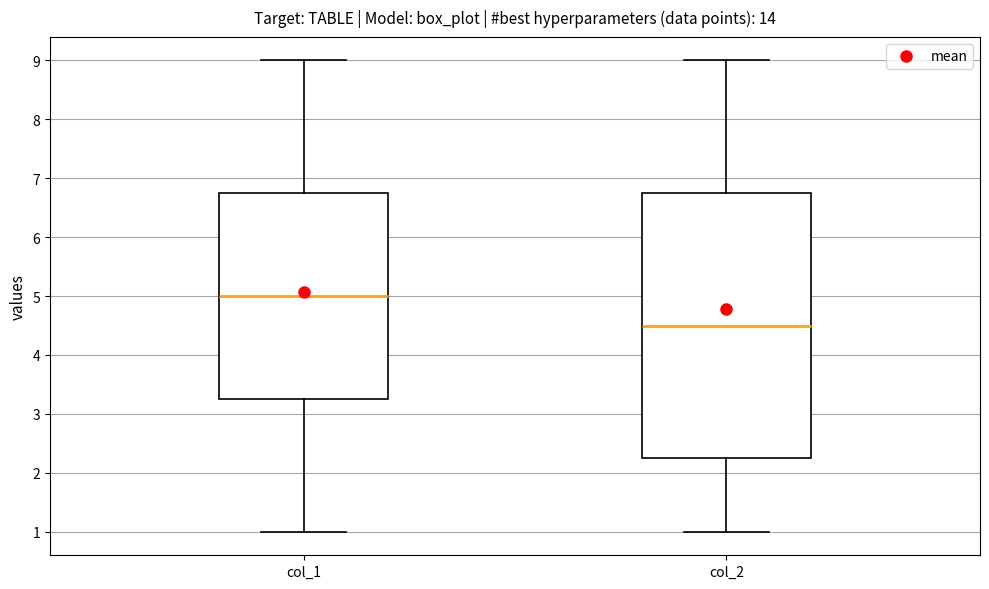

Where does the lower whisker of the box for col_1 end on the y-axis? The values are not printed on the chart, so give them approximately, as read against the axis.

1.0